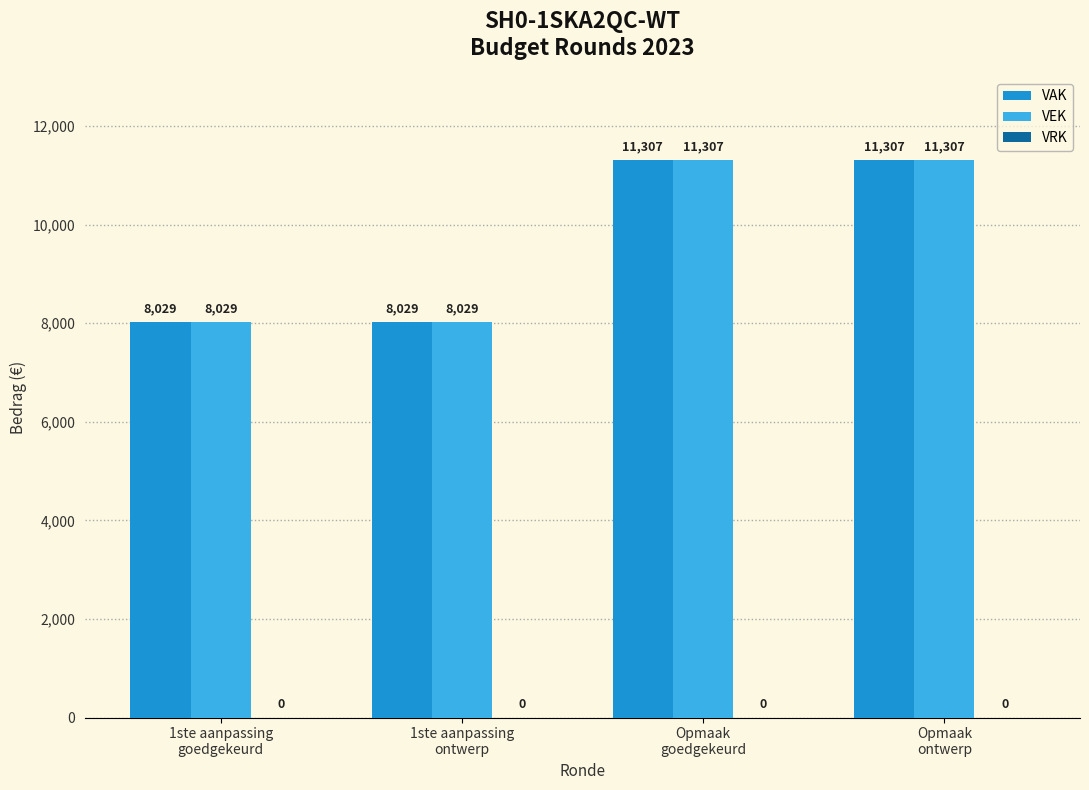

How many VAK values are between 8029 and 11307?

4